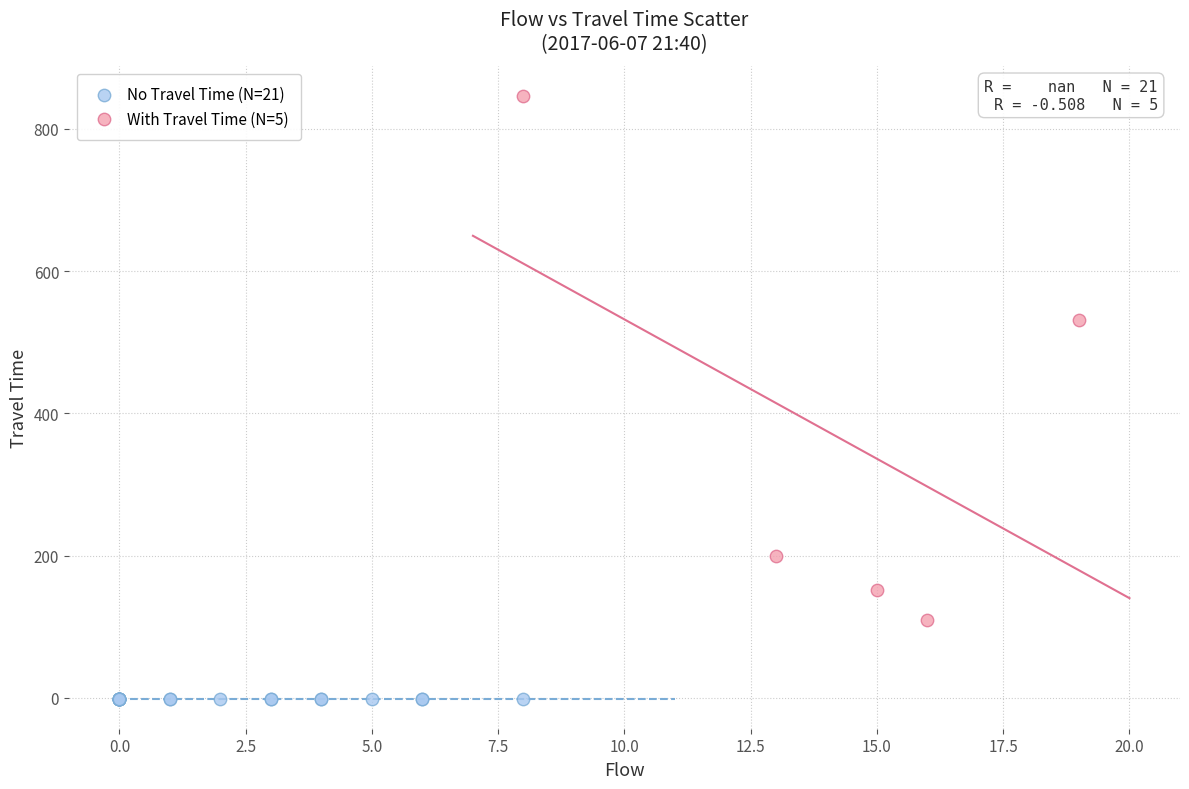

Which series reaches the maximum Y coordinate?

With Travel Time (N=5)